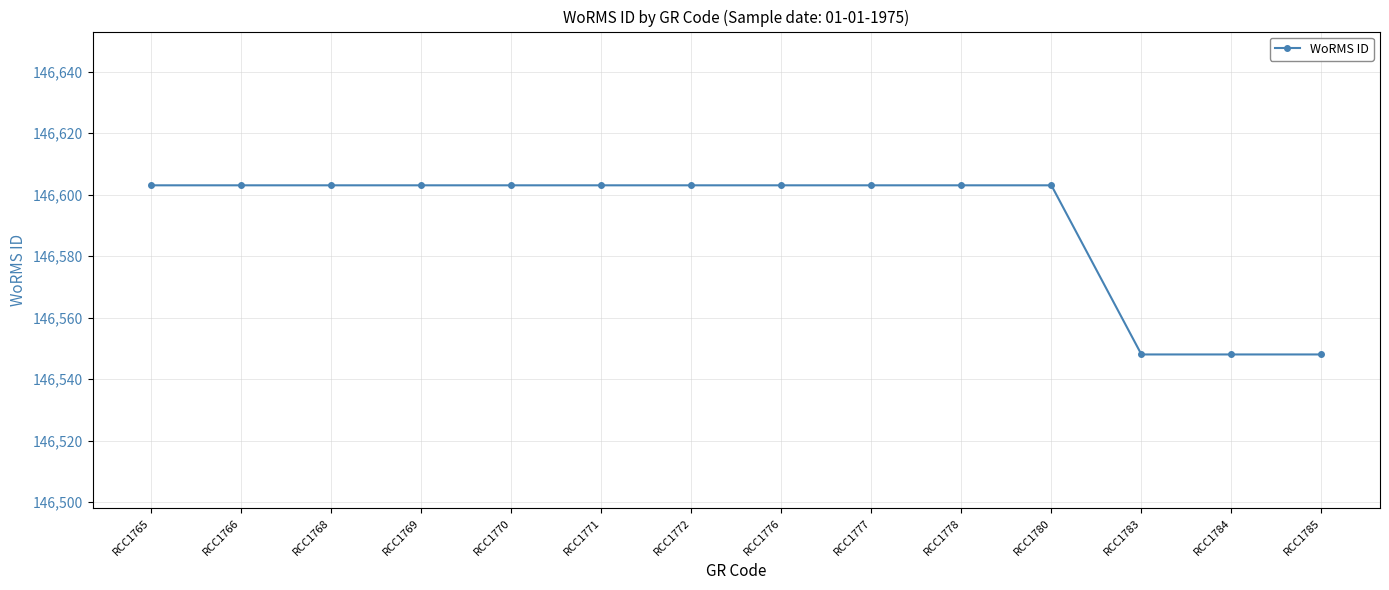

What is the minimum value shown in the chart?

146548